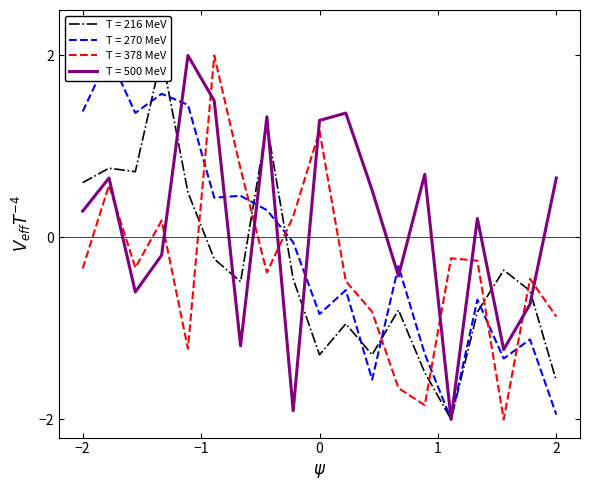

What is the value of the T = 270 MeV point at the 18th from the left?

-1.1